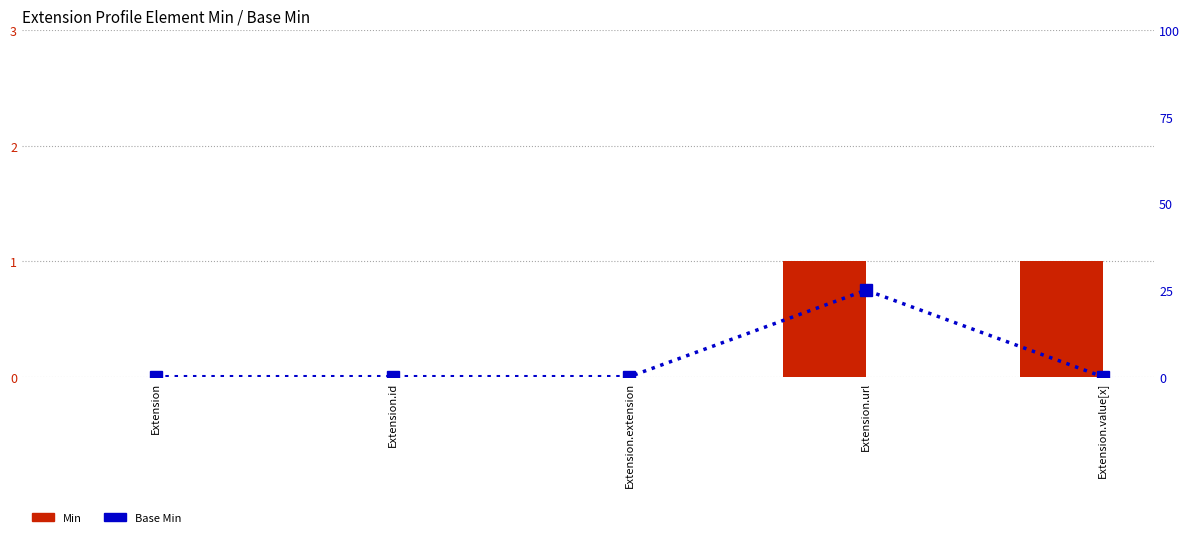

At Extension.id, list the series in order from largest to smallest.

Min, Base Min